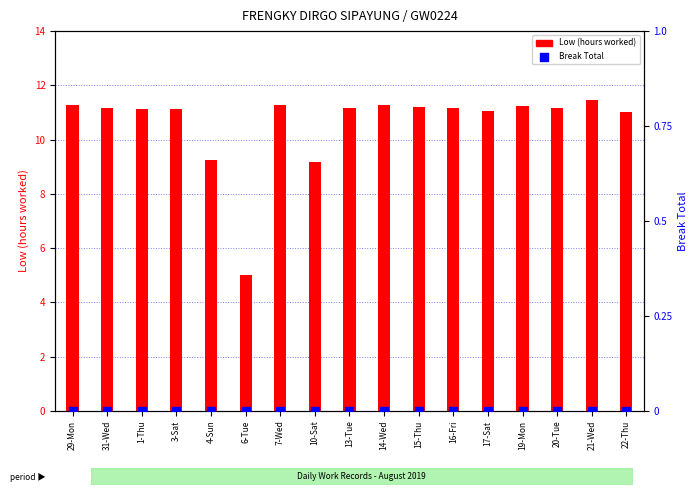

What is the total value across all series at 17-Sat?

11.1